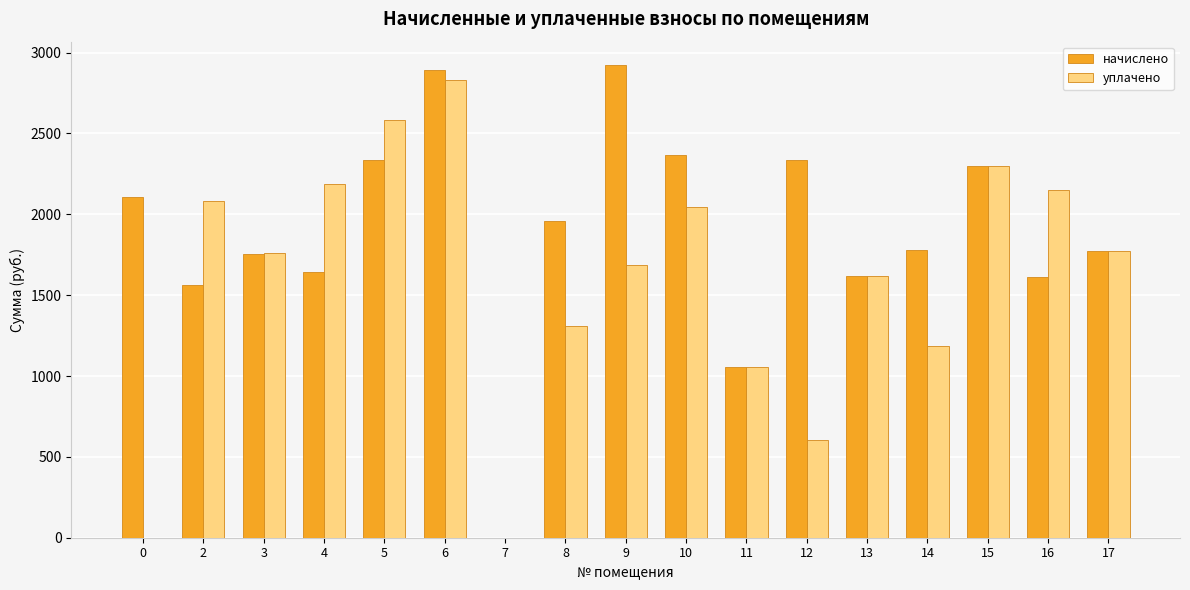

Where is уплачено nearest to the value 1416?

8